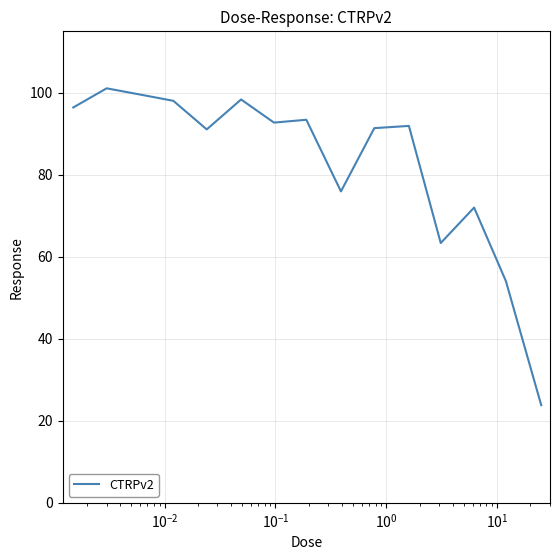

What is the difference between the maximum and minimum values?

77.3